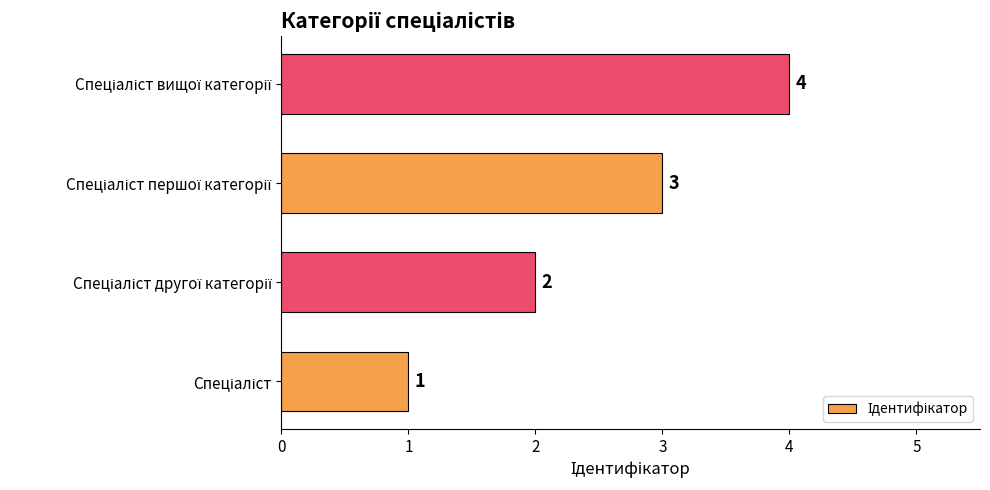

What is the difference between the maximum and minimum values?

3